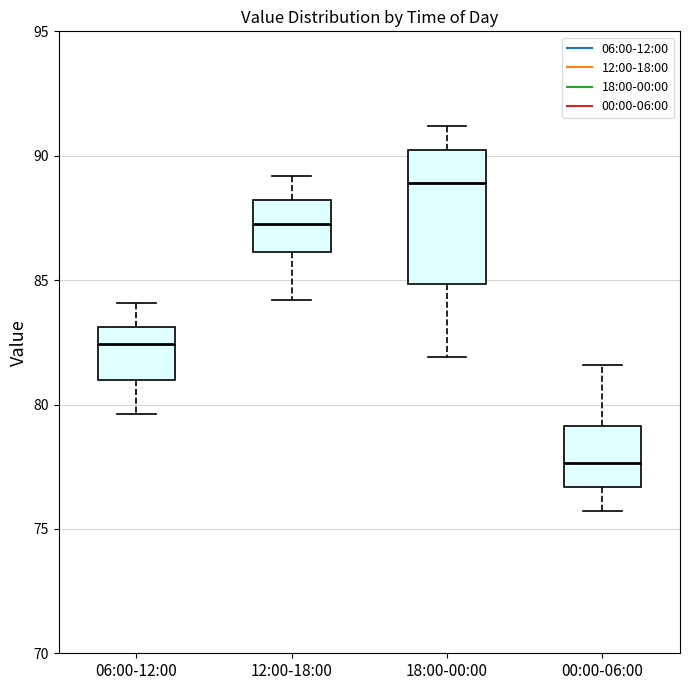

Comparing the boxes themselves (not the whiskers), which one is the tallest?

18:00-00:00